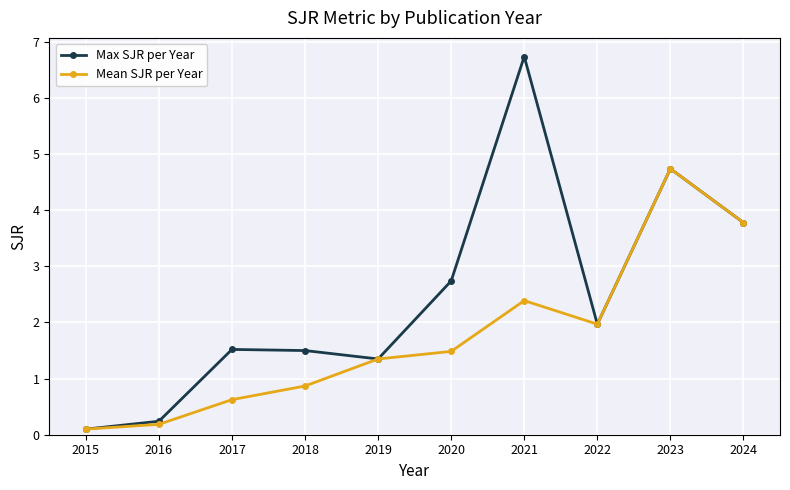

At how many categories does at least one series exceed 0?

10